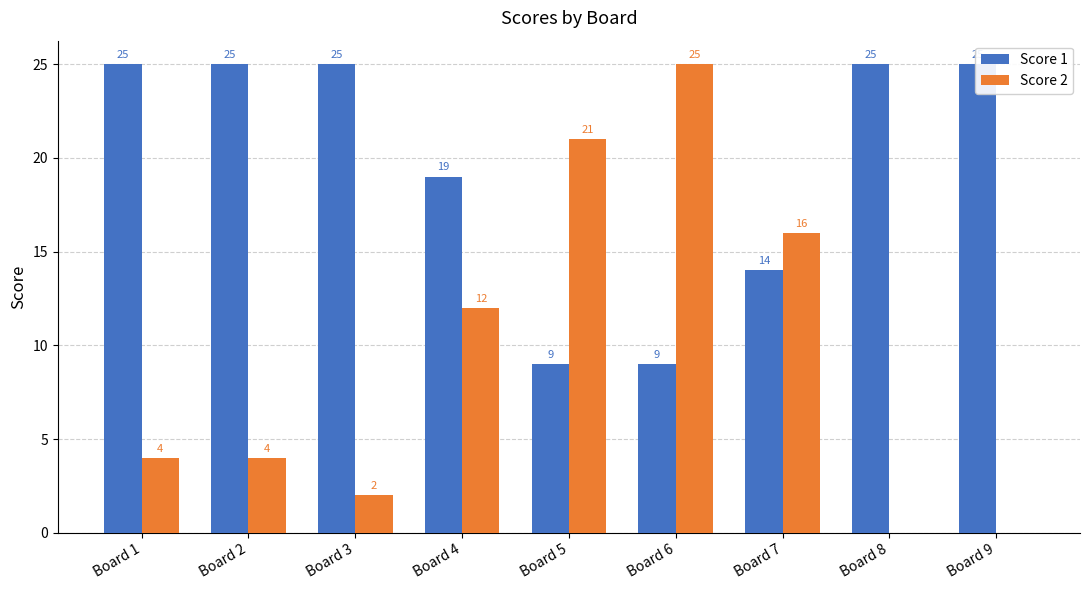

Where is Score 2 nearest to the value 12?

Board 4